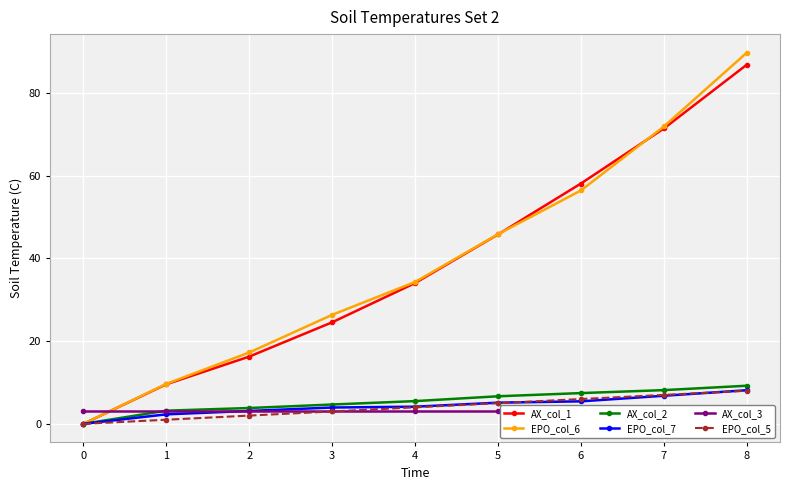

Where is EPO_col_6 nearest to the value 44?

5